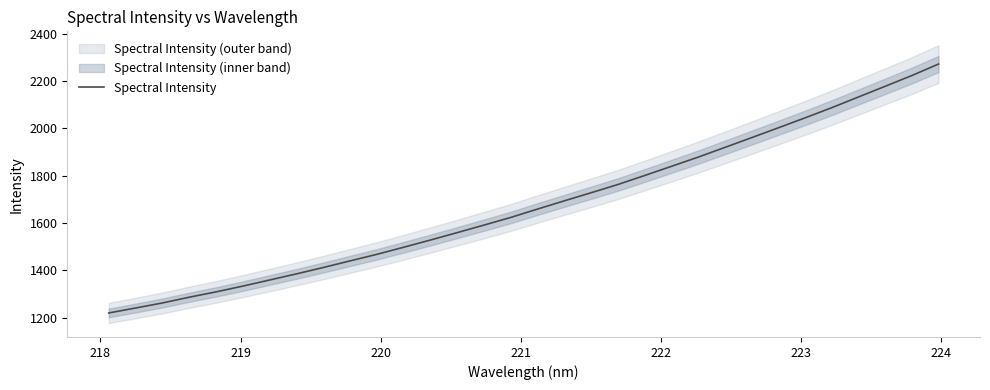

How many data points are above 1659?

16